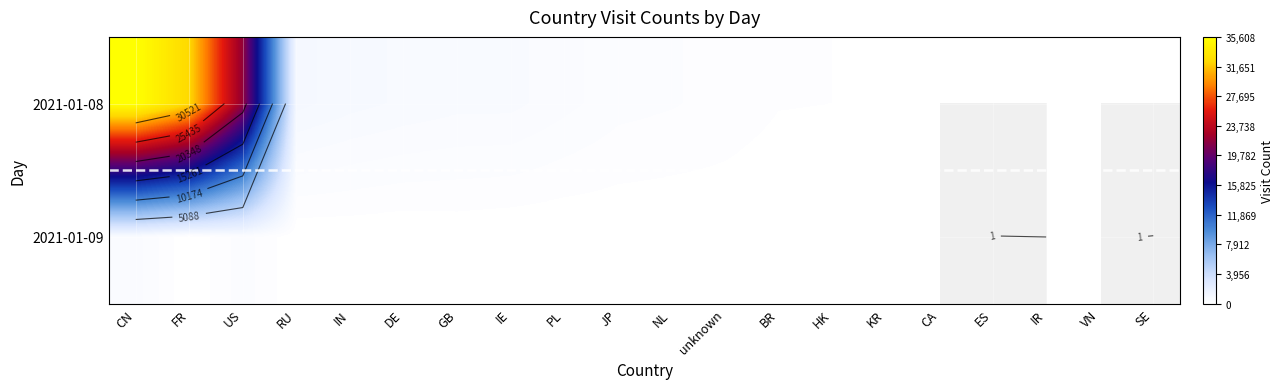

Is it true that 2021-01-09 equals 14.5 at IE?

False